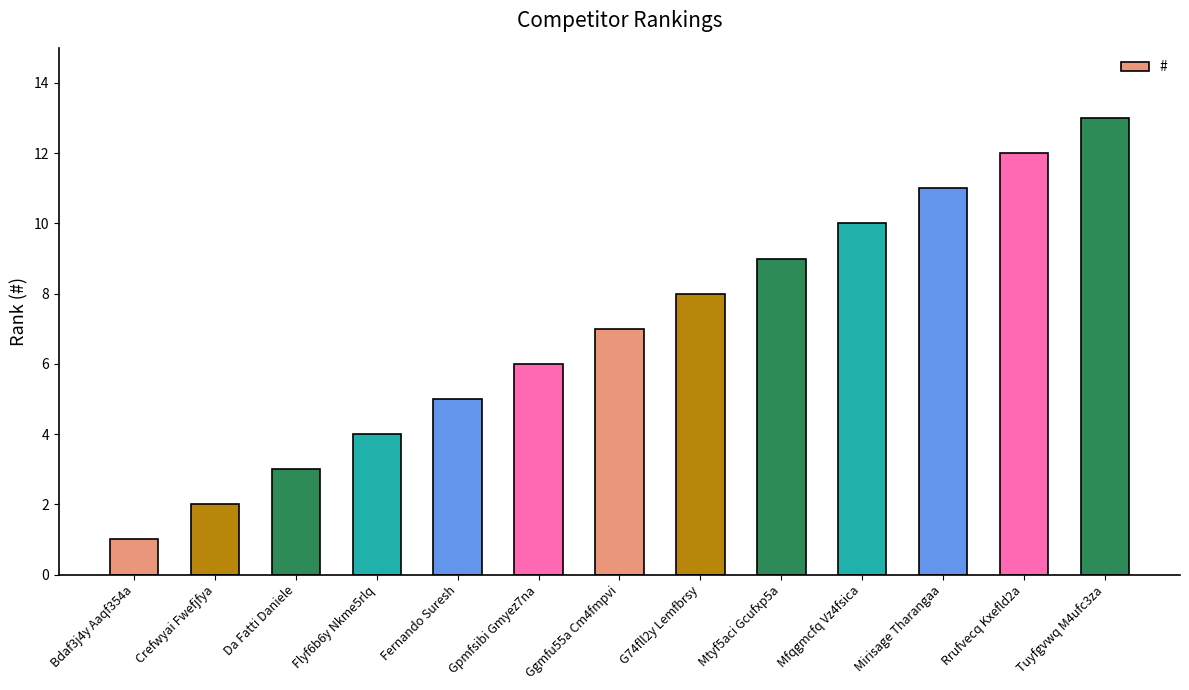

Reading left to right, list all the values displayed in this chart.

1	2	3	4	5	6	7	8	9	10	11	12	13